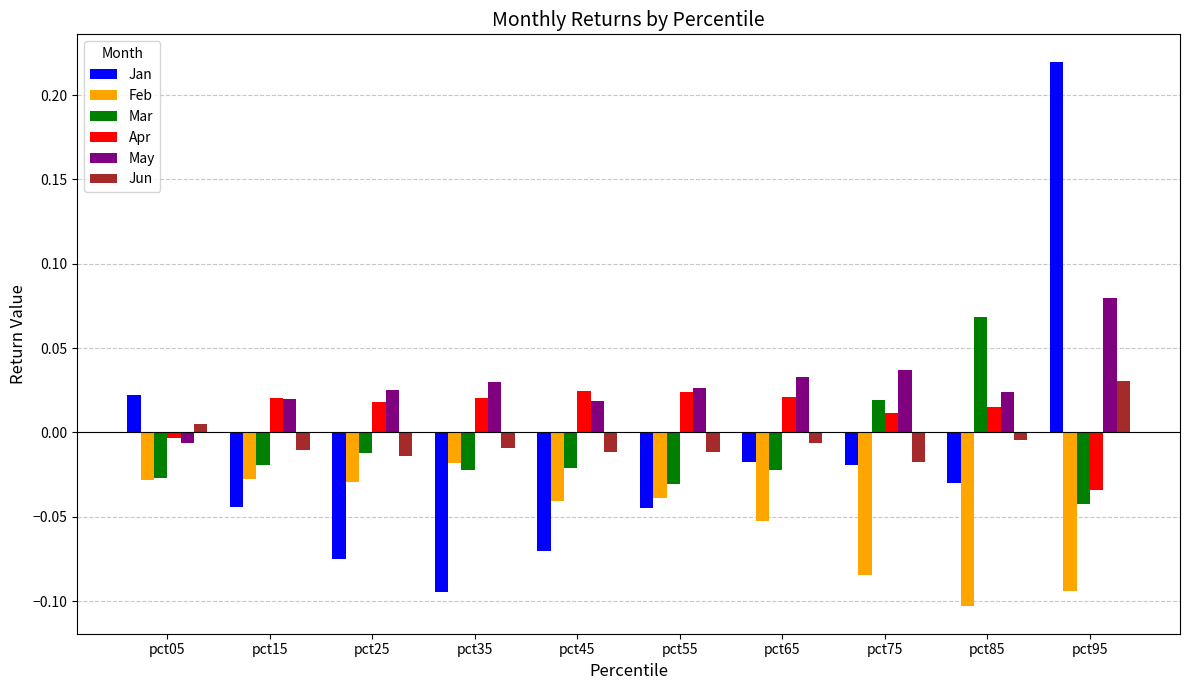

What is the sum of all May values?

0.3